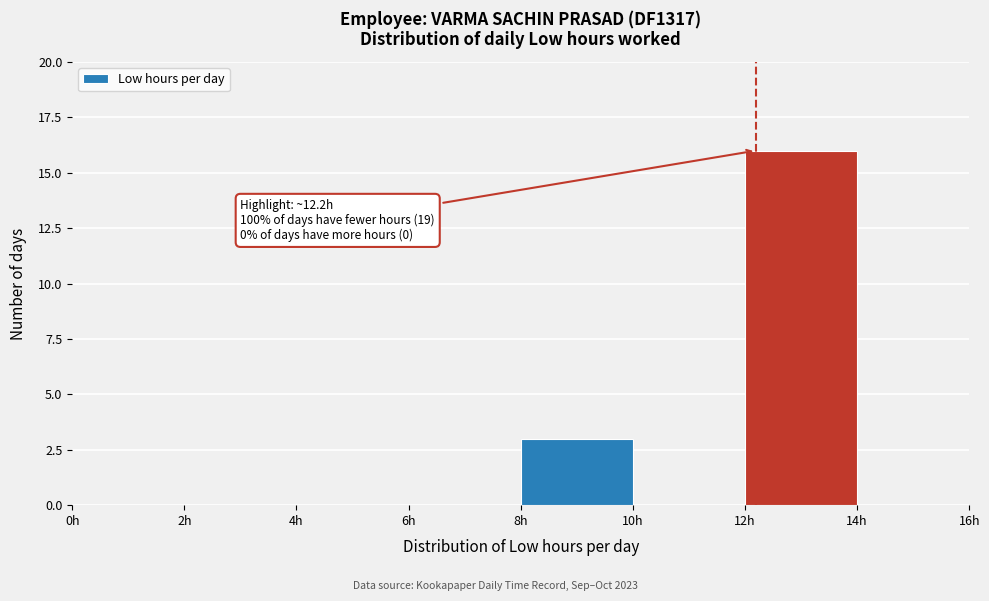

Over which range of the x-axis is the bar tallest?

12 to 14